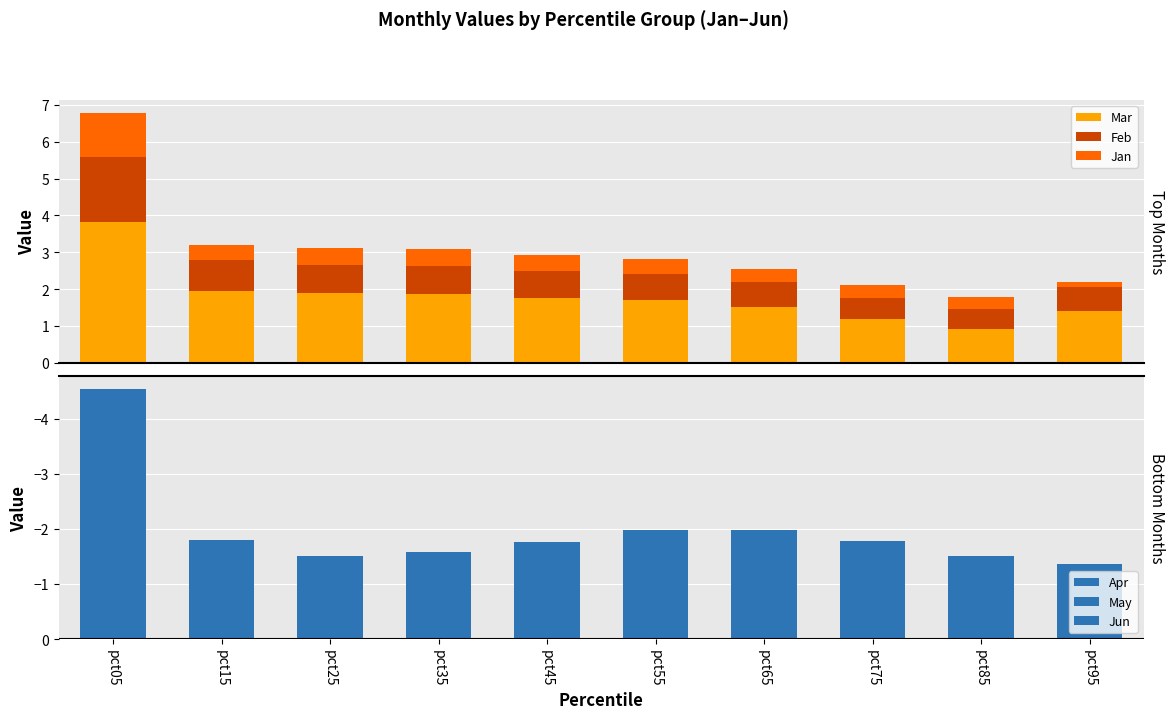

True or false: Jun has a value of -0.9 at pct75.

False